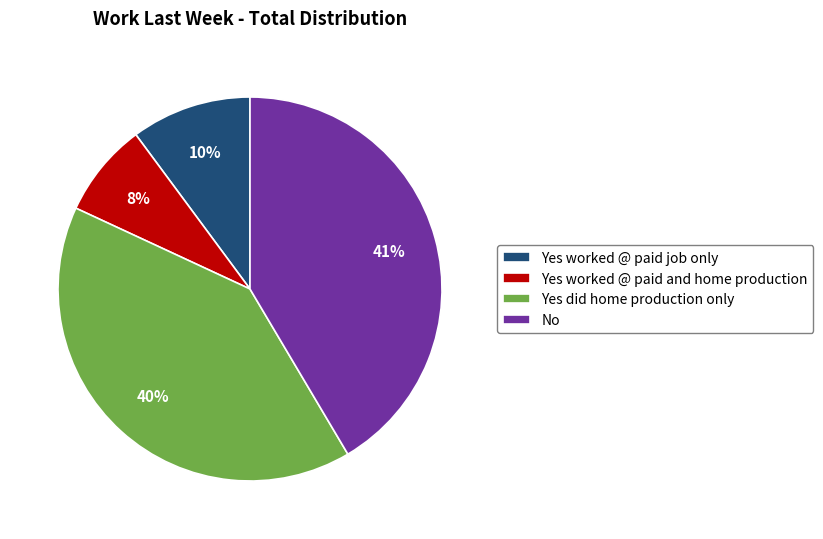

Rank the categories by value from highest to lowest.

No, Yes did home production only, Yes worked @ paid job only, Yes worked @ paid and home production